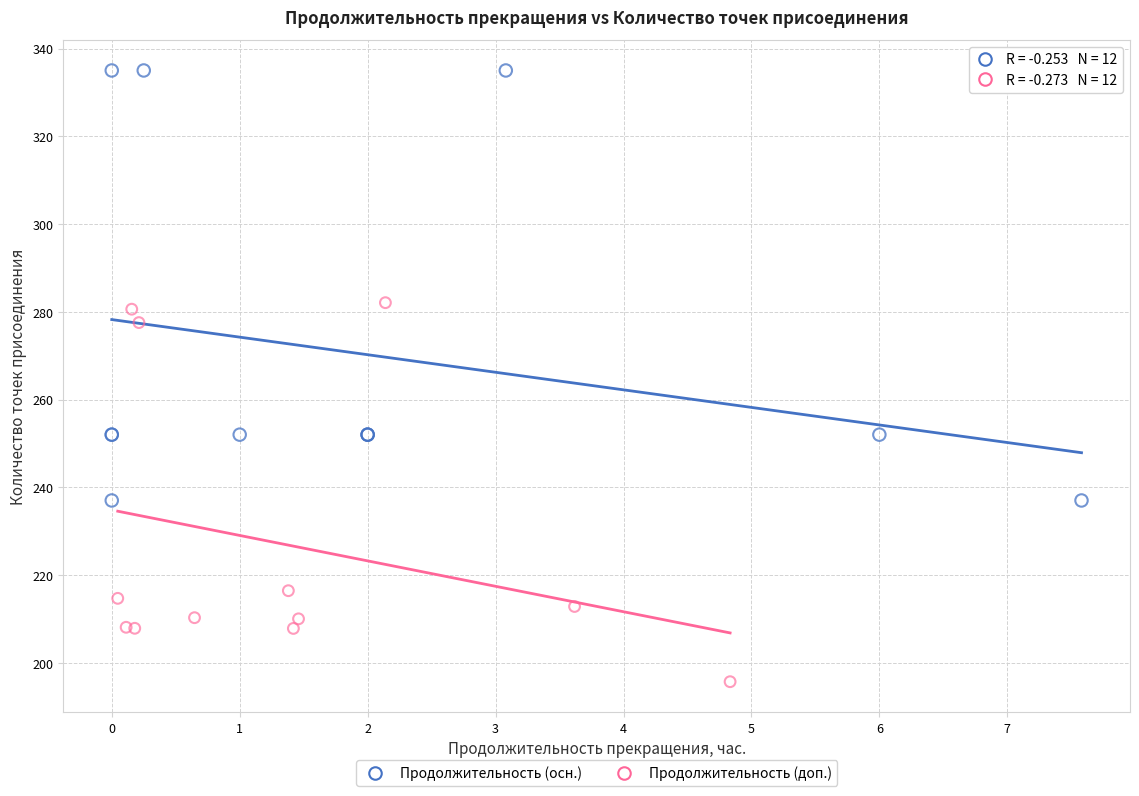

Which series contains the lowest Y value?

Продолжительность (доп.)